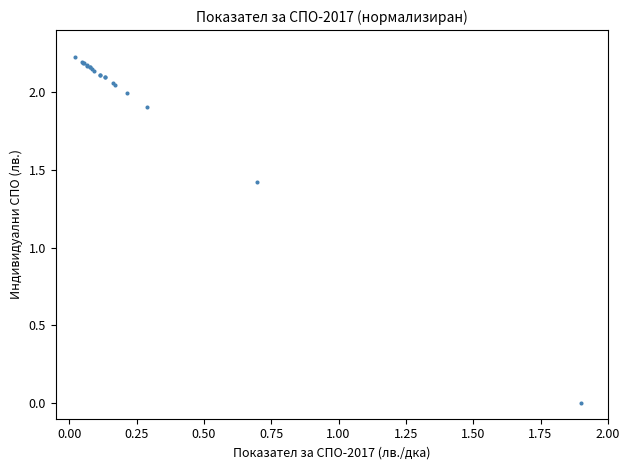

What Y value in the scatter plot is closest to 1?

1.4